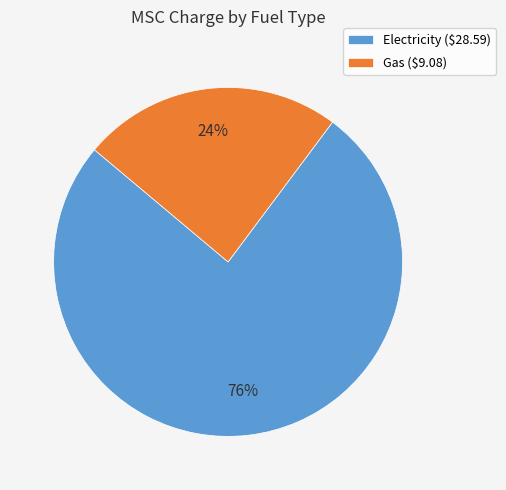

Which slice is the largest?

Electricity